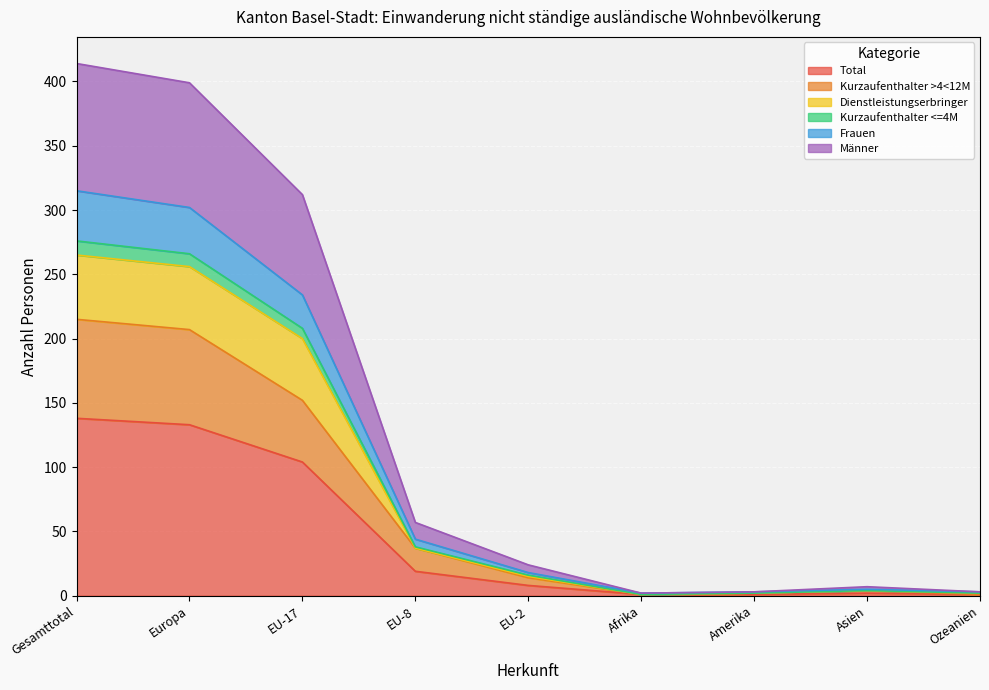

True or false: Total has a value of 133 at Europa.

True